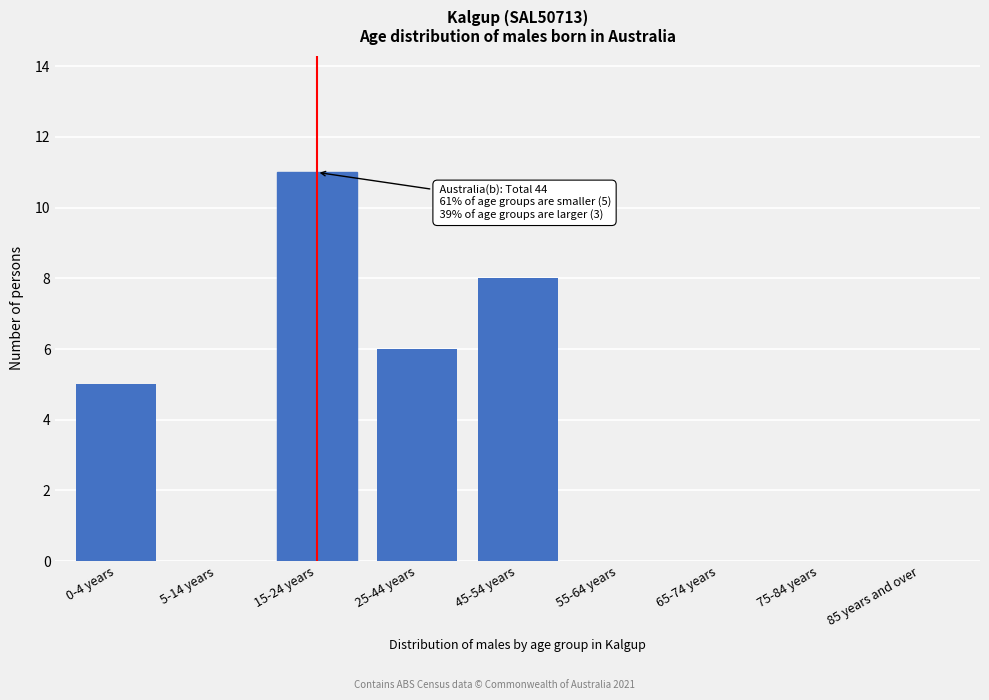

Reading right to left, transcribe all the data shown in this chart.

85 years and over=0	75-84 years=0	65-74 years=0	55-64 years=0	45-54 years=8	25-44 years=6	15-24 years=11	5-14 years=0	0-4 years=5